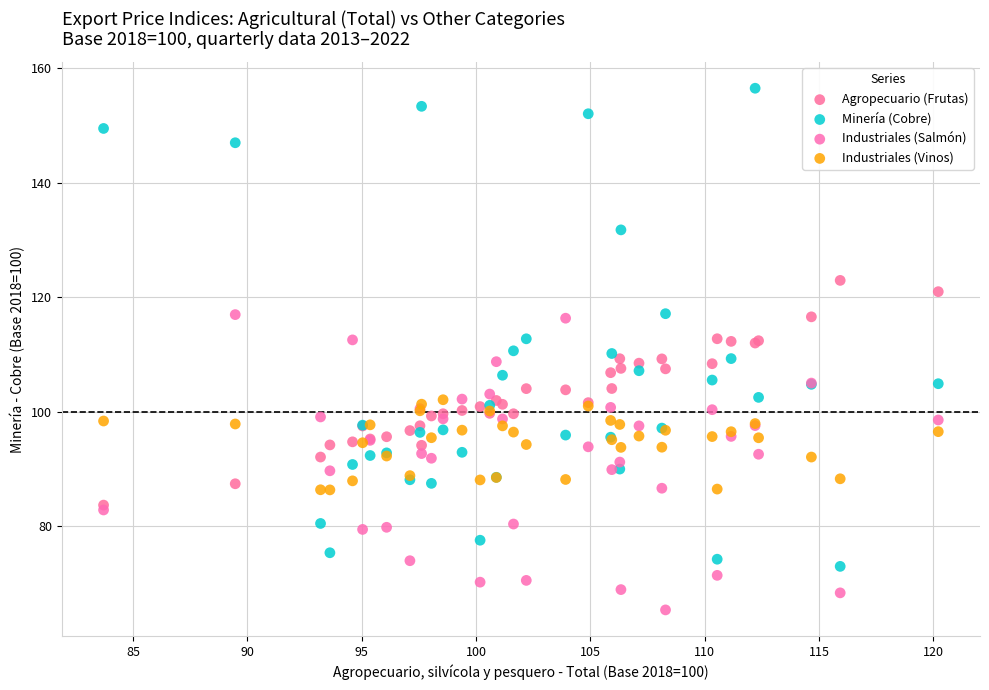

What are all the series names shown in the legend?

Agropecuario (Frutas), Minería (Cobre), Industriales (Salmón), Industriales (Vinos)